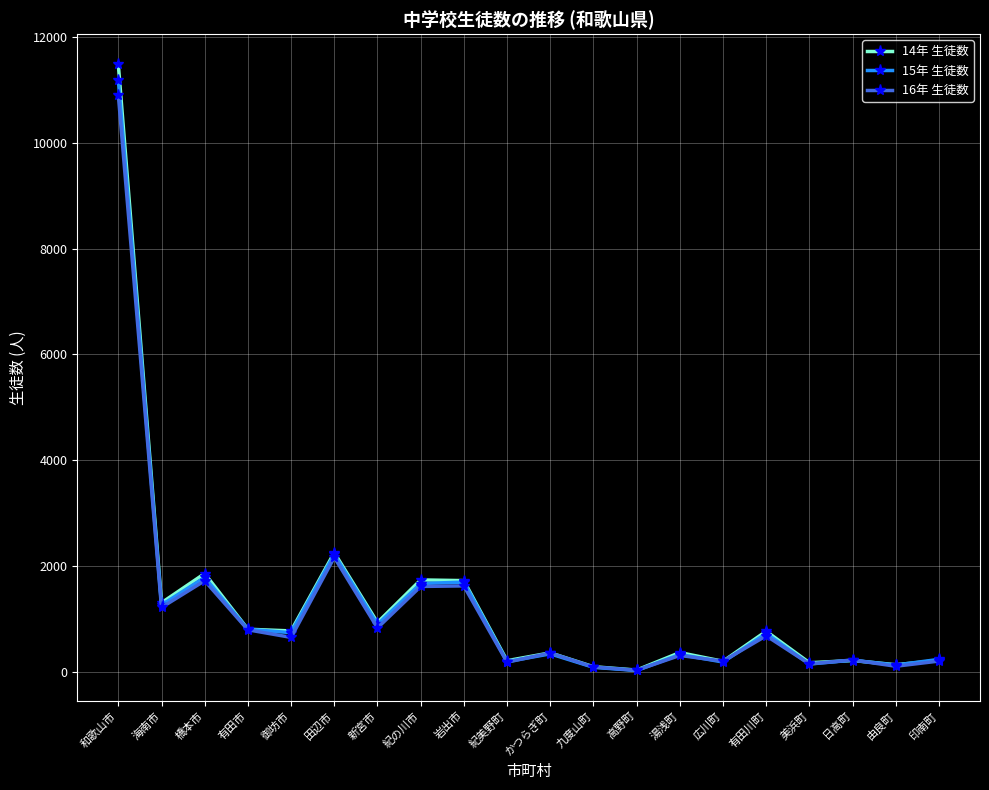

Is it true that 15年 生徒数 equals 903 at 新宮市?

True